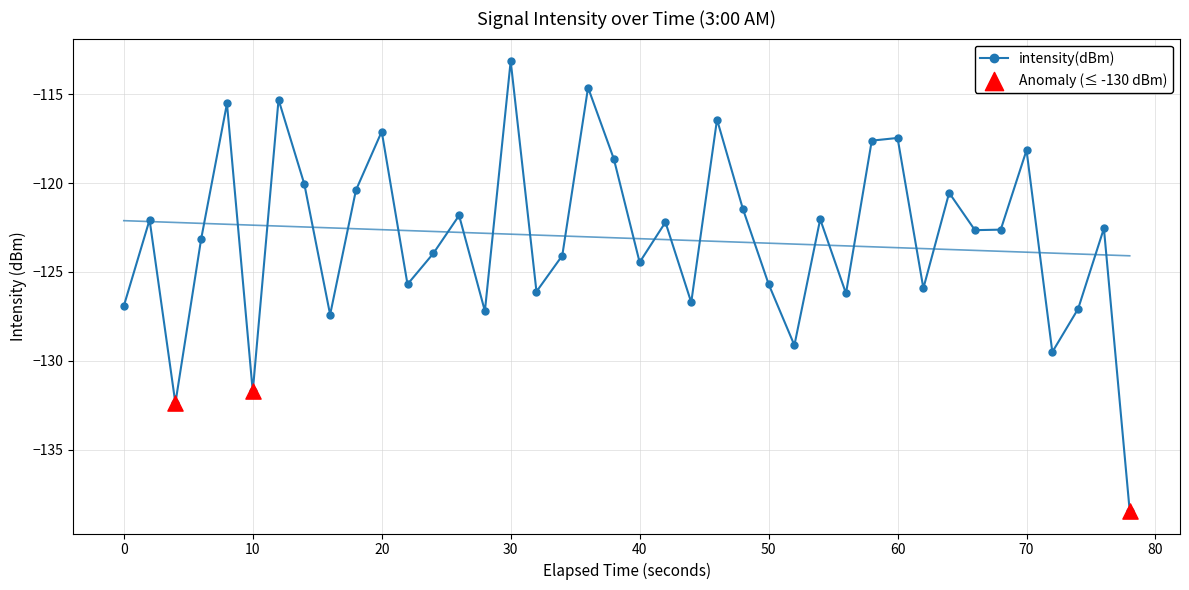

What is the minimum value for intensity(dBm)?

-138.4